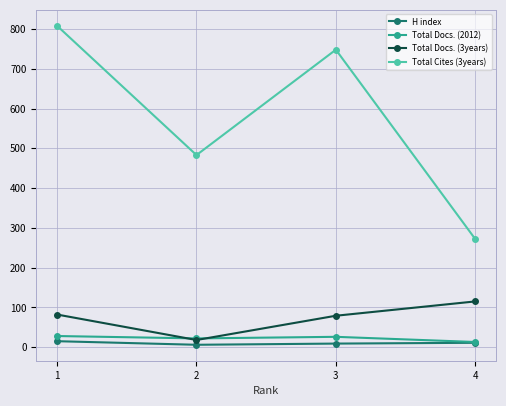

Which series changed the most between 2 and 4?

Total Cites (3years)